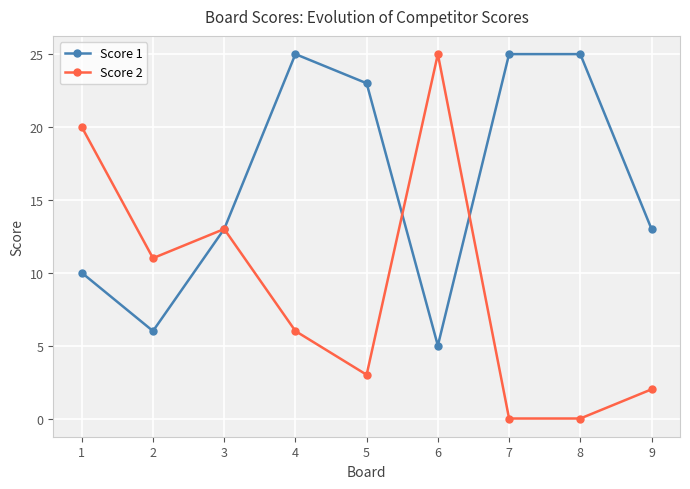

At which category is the sum across all series the highest?

4